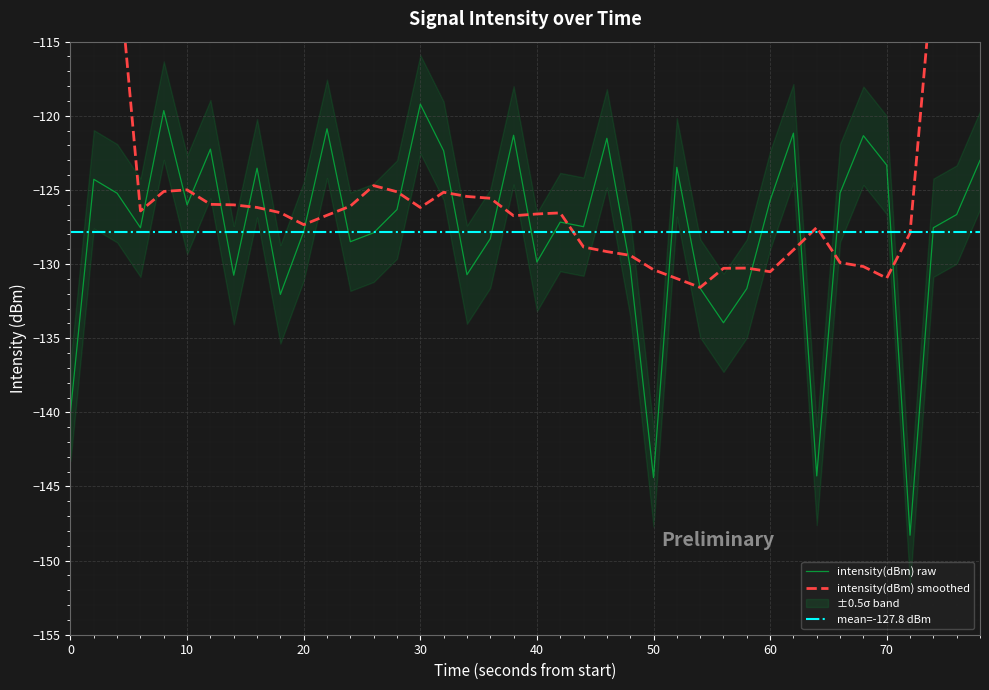

What is the lowest value of the intensity(dBm) raw series?

-148.3